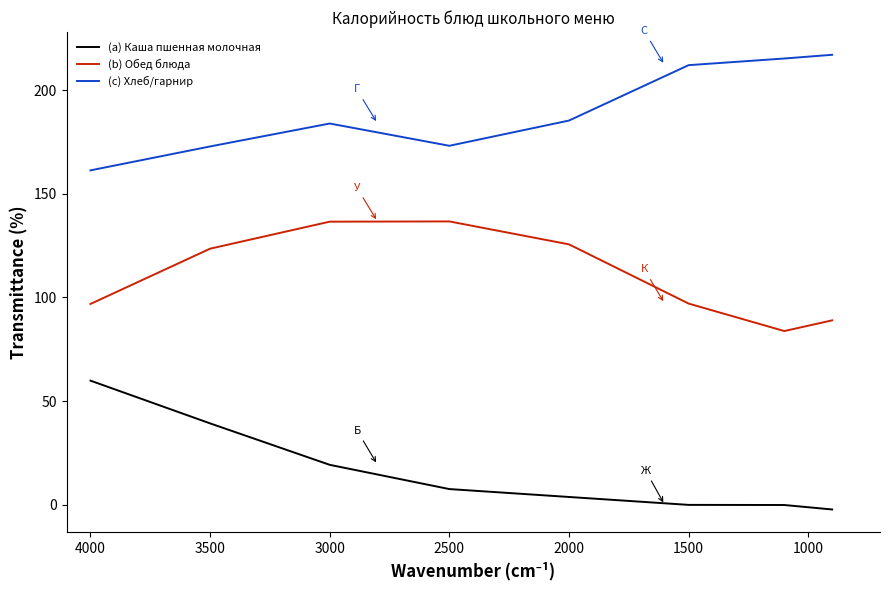

What is the sum of all (b) Обед блюда values?

889.2